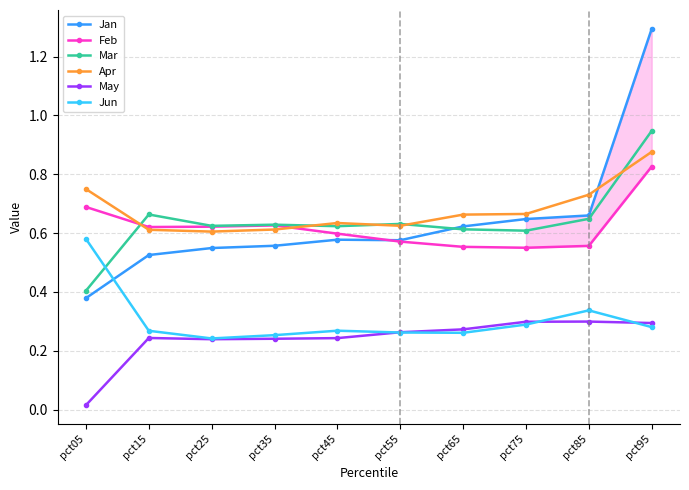

How many lines are shown in the chart?

6